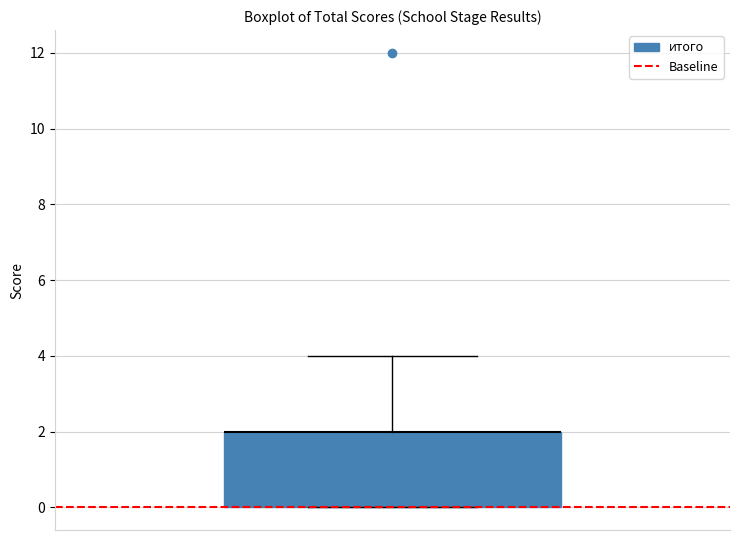

Read this box plot against the y-axis: the position of the median line, the range covered by the box, and the ends of both whiskers. The values are not printed on the chart, so give them approximately, as read against the axis.

median 2 (drawn on the box's upper edge), box 0 to 2, whiskers 0 to 4